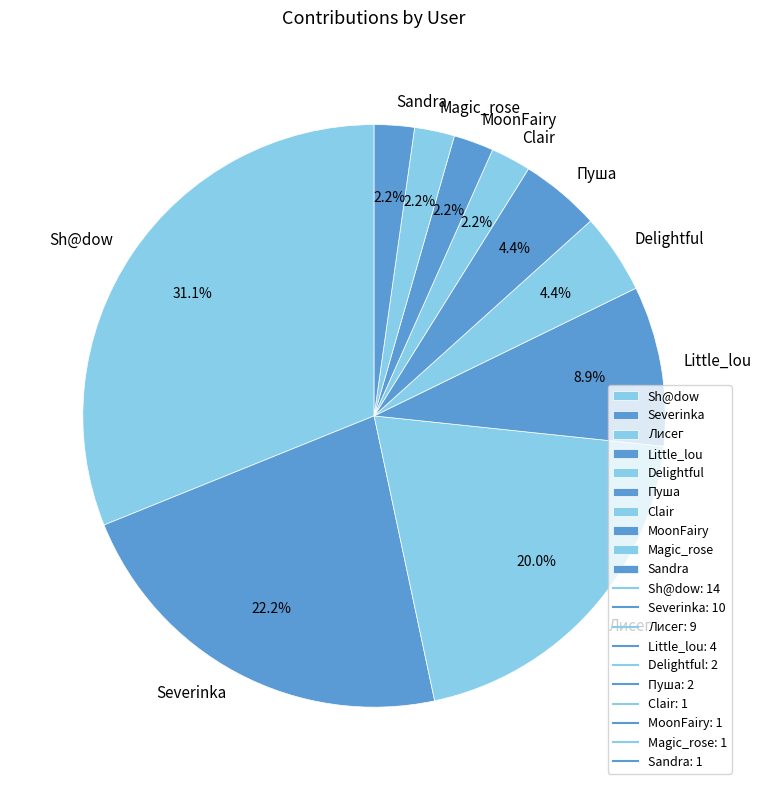

What is the largest slice in the pie chart?

Sh@dow